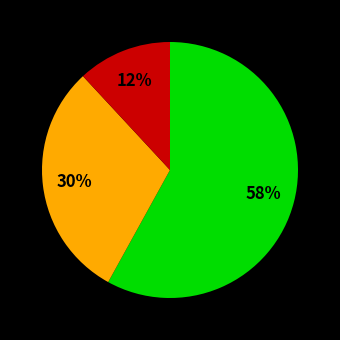

Is there a majority slice in this chart?

Yes